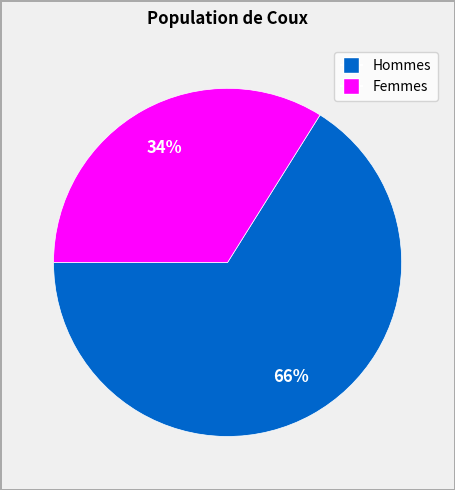

To the nearest percent, what is the average slice percentage?

50%